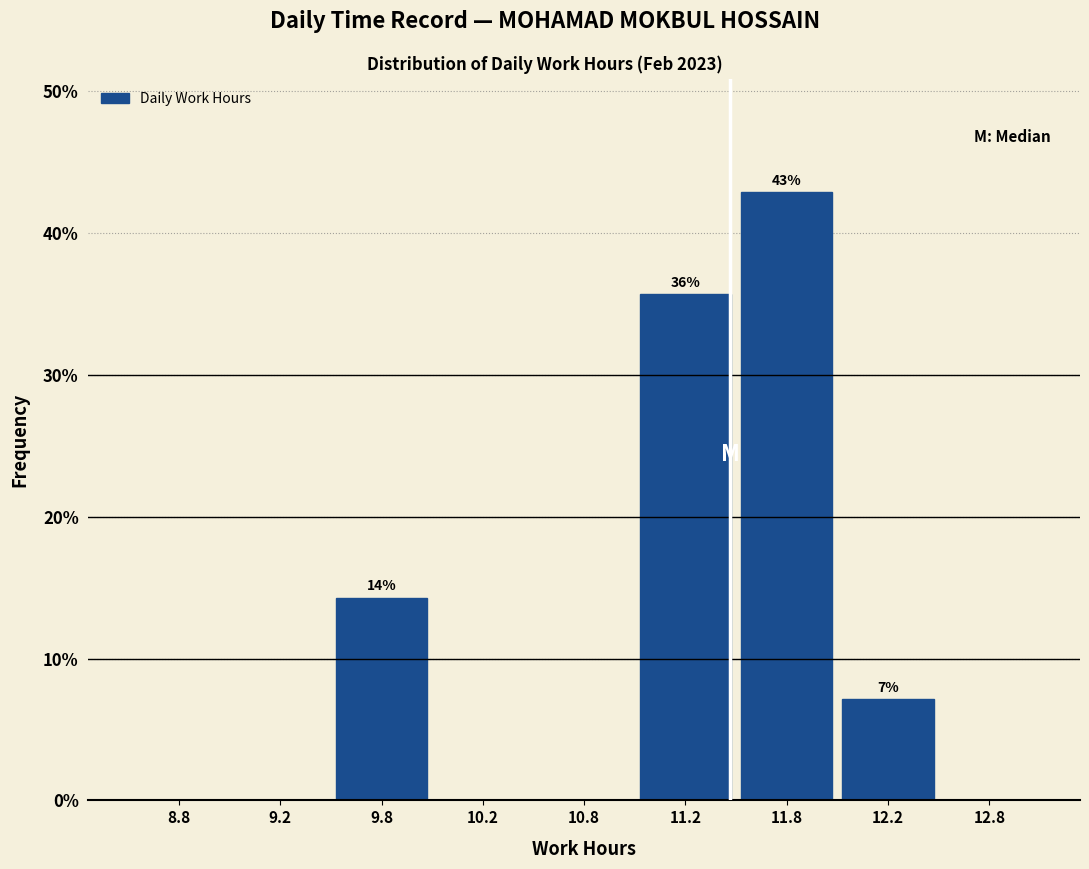

Reading right to left, what are all the values shown in this chart?

12.8=0.0	12.2=7.1	11.8=42.9	11.2=35.7	10.8=0.0	10.2=0.0	9.8=14.3	9.2=0.0	8.8=0.0